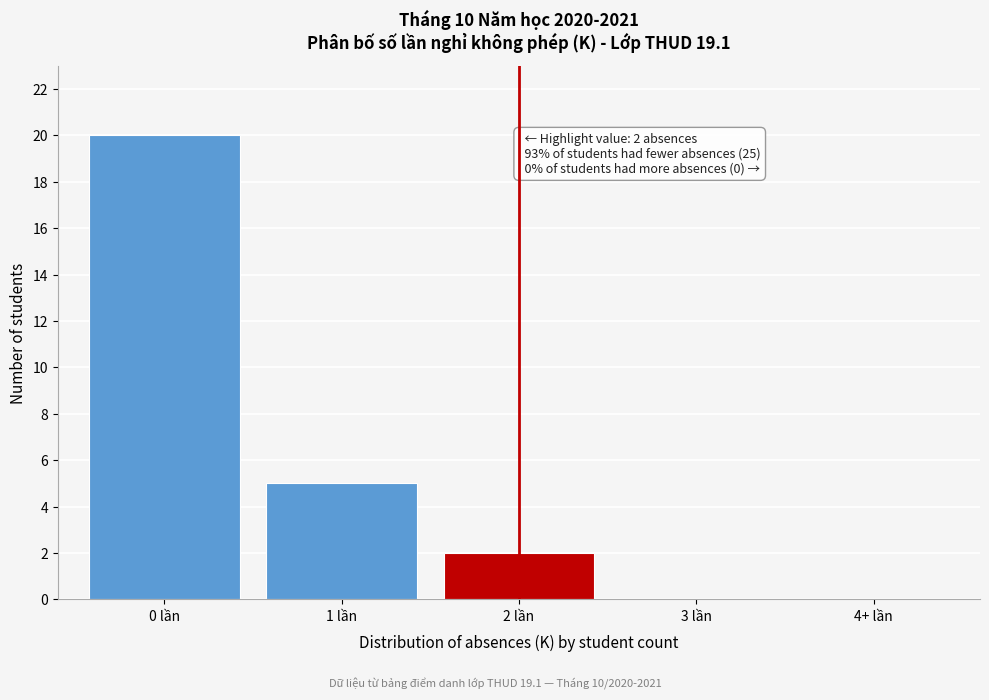

Reading left to right, what are all the values shown in this chart?

0 lần=20	1 lần=5	2 lần=2	3 lần=0	4+ lần=0